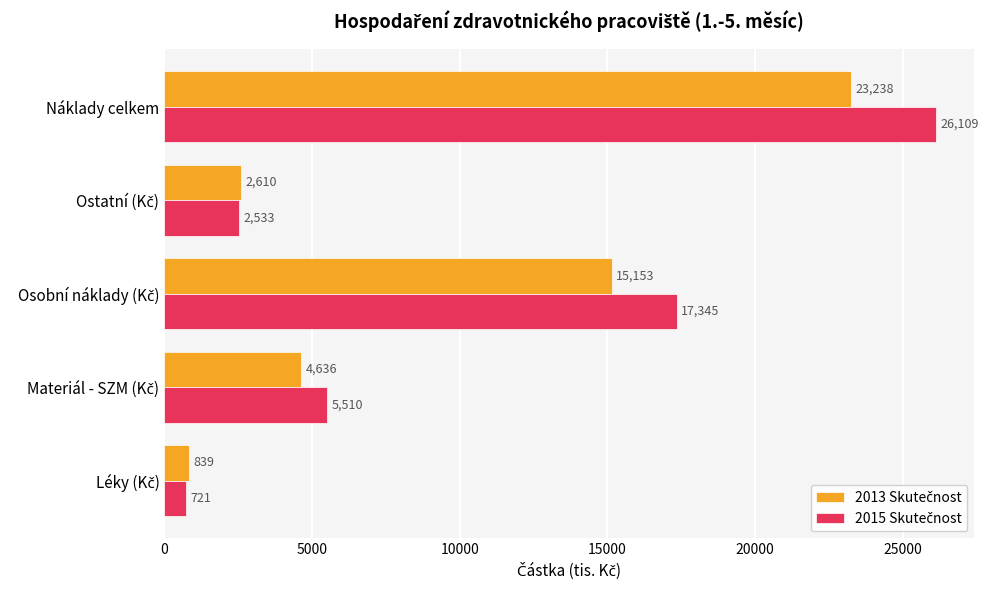

At which category does the chart reach its peak across all series?

Náklady celkem